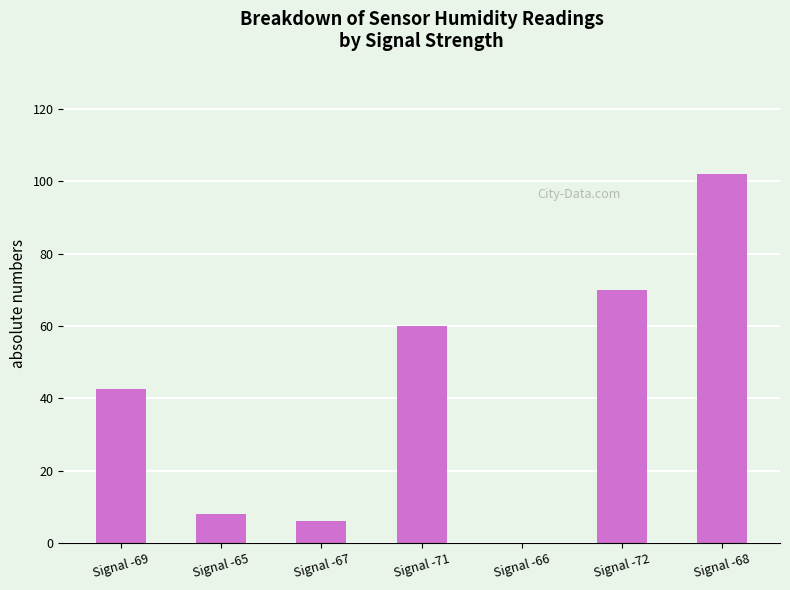

The chart shows a value of 94.9 at Signal -72. True or false?

False